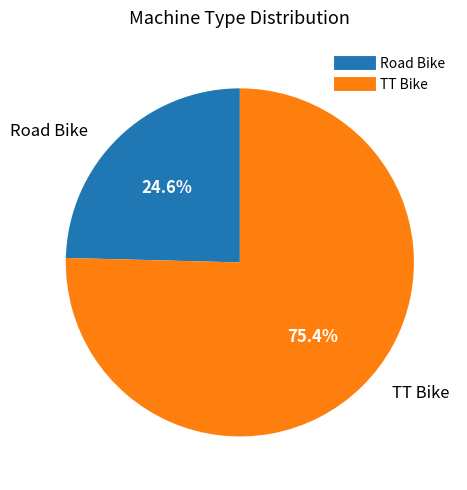

Count the number of slices in the pie.

2